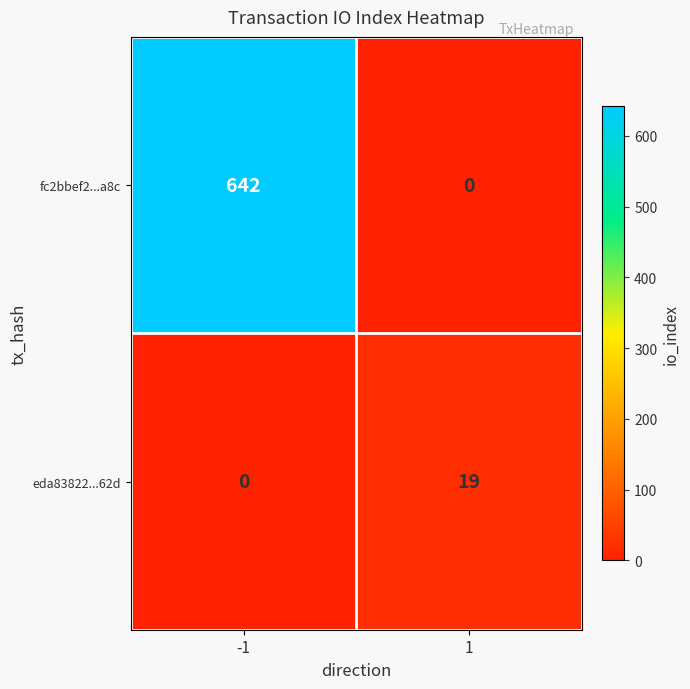

Reading left to right, what are all the values shown in this chart?

fc2bbef2...a8c: 642	0
eda83822...62d: 0	19